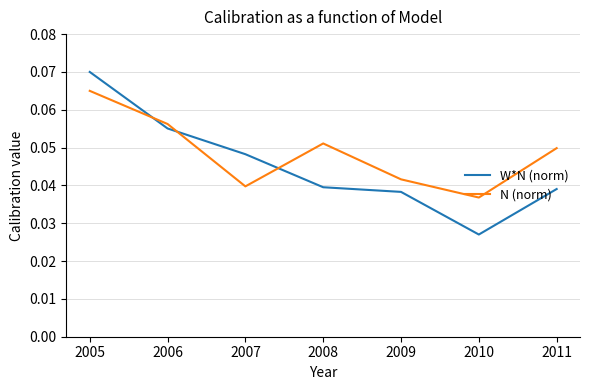

True or false: N (norm) and W*N (norm) cross at least once.

True